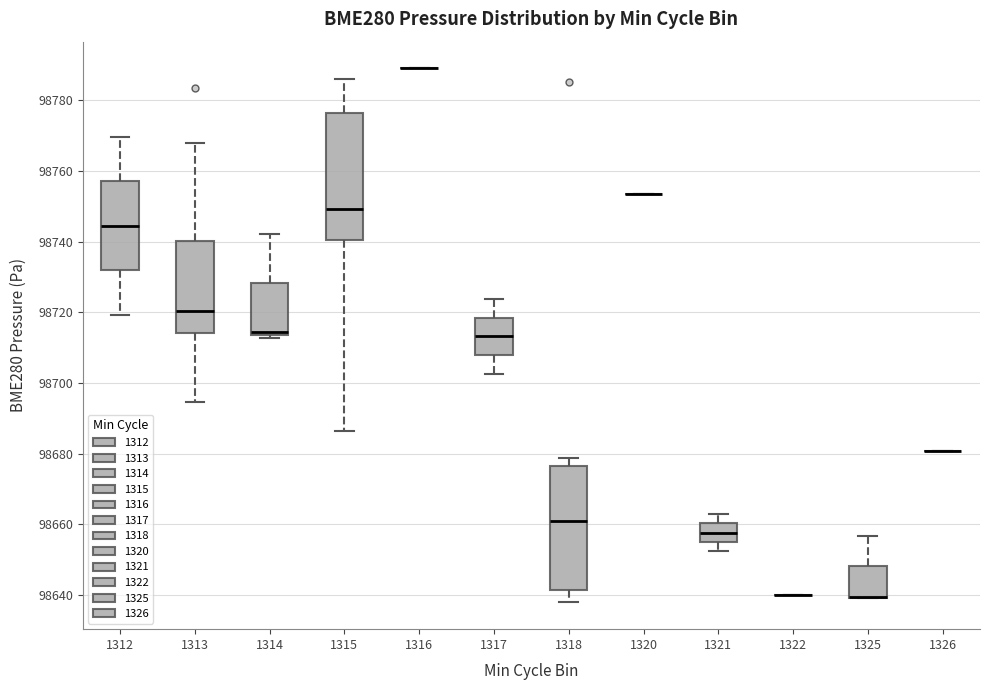

Reading left to right, transcribe this box plot: for each box, give where its median line is, the range the box spans, and where its two whiskers end, as read against the y-axis. The values are not printed on the chart, so give them approximately, as read against the axis.

1312: median 98744, box 98732 to 98758, whiskers 98720 to 98770
1313: median 98720, box 98714 to 98740, whiskers 98694 to 98768
1314: median 98714 (just above the box's lower edge), box 98714 to 98728, whiskers 98712 to 98742
1315: median 98750, box 98740 to 98776, whiskers 98686 to 98786
1316: box collapsed to a line at 98790, whiskers 98790 to 98790
1317: median 98714, box 98708 to 98718, whiskers 98702 to 98724
1318: median 98662, box 98642 to 98676, whiskers 98638 to 98678
1320: box collapsed to a line at 98754, whiskers 98754 to 98754
1321: median 98658, box 98654 to 98660, whiskers 98652 to 98662
1322: box collapsed to a line at 98640, whiskers 98640 to 98640
1325: median 98640 (drawn on the box's lower edge), box 98640 to 98648, whiskers 98640 to 98656
1326: box collapsed to a line at 98680, whiskers 98680 to 98680